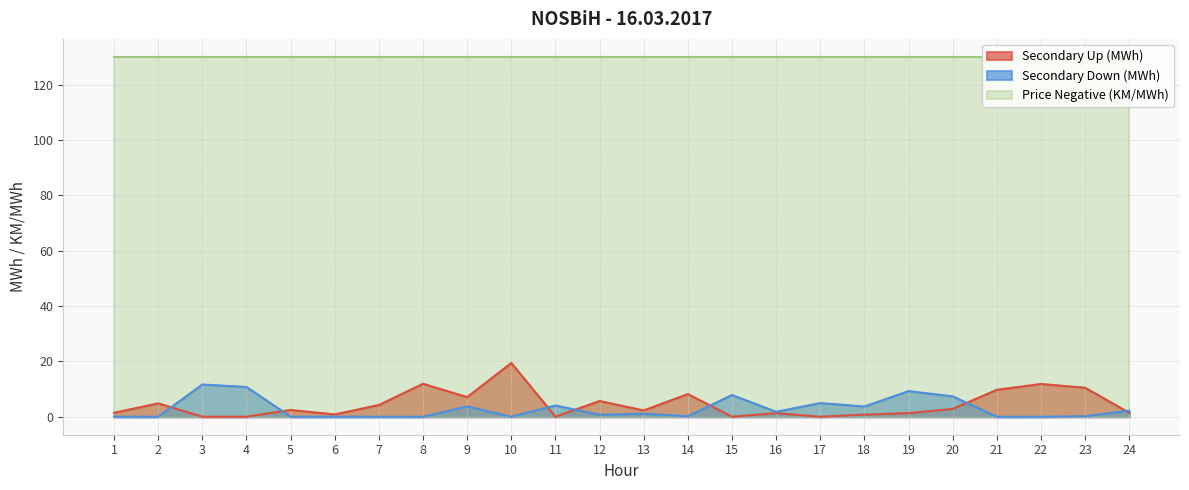

What is the average value of the Secondary Up (MWh) series?

4.5